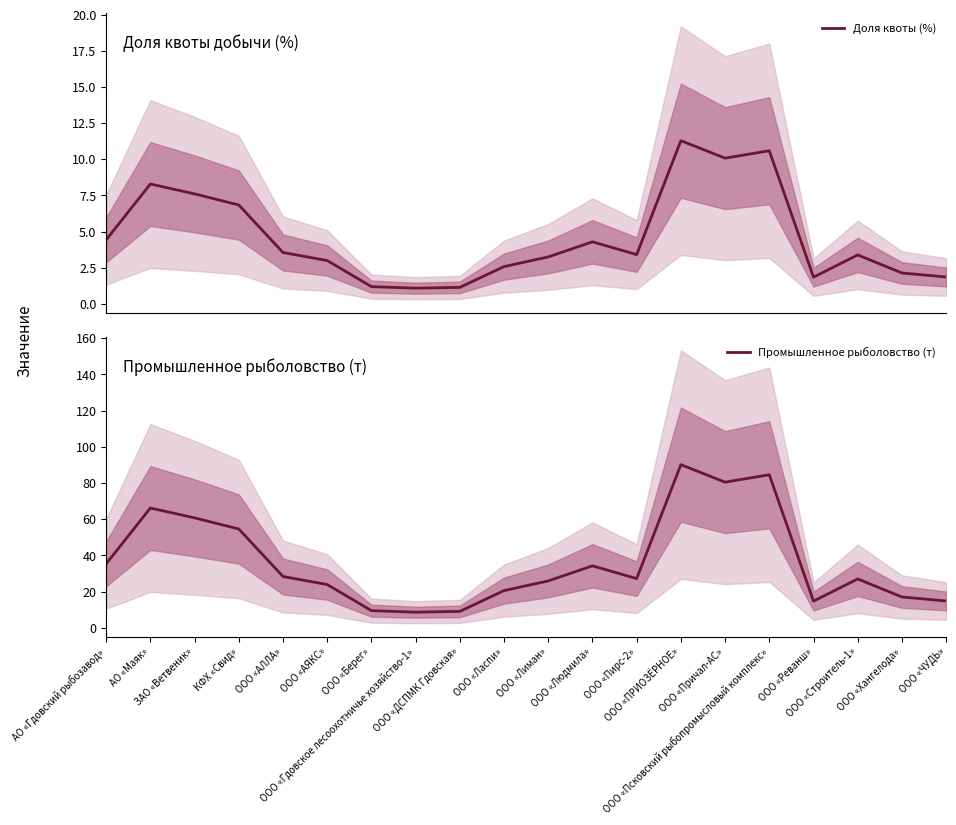

How many data points does each series have?

20